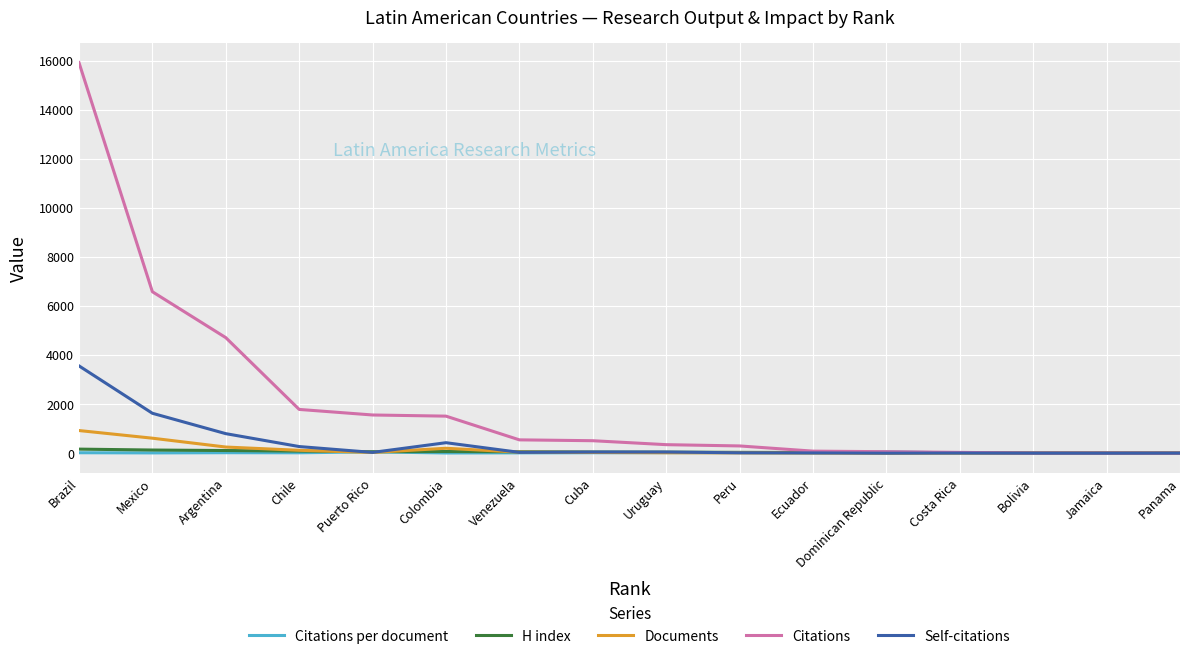

What is the sum of all Citations values?

33951.0